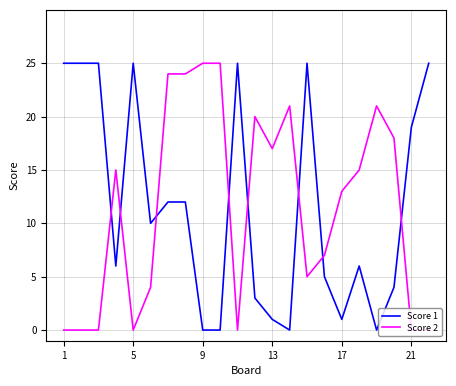

True or false: Score 1 and Score 2 cross at least once.

True